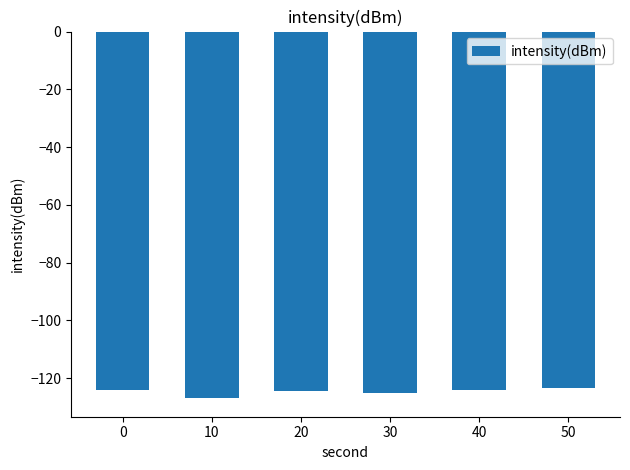

What is the difference between the maximum and minimum values?

3.5